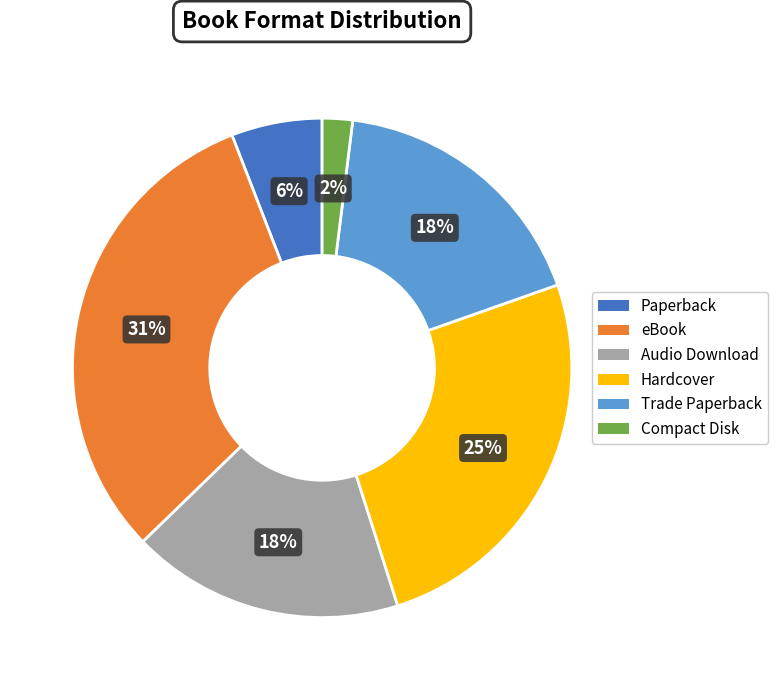

How many slices are in this pie chart?

6